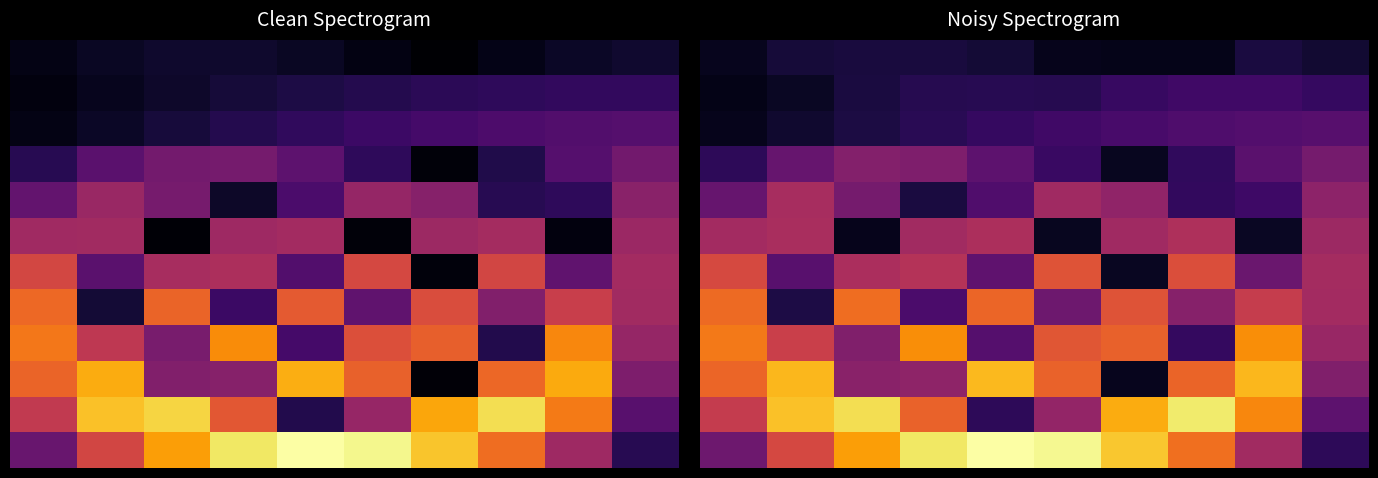

What is the maximum value shown in the chart?

1.0